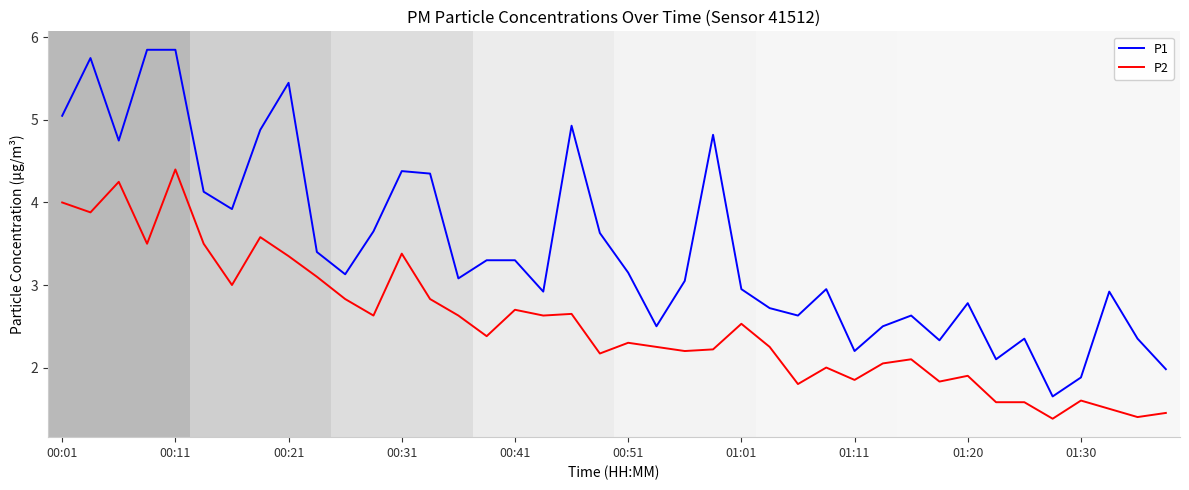

What is the highest value of the P2 series?

4.4